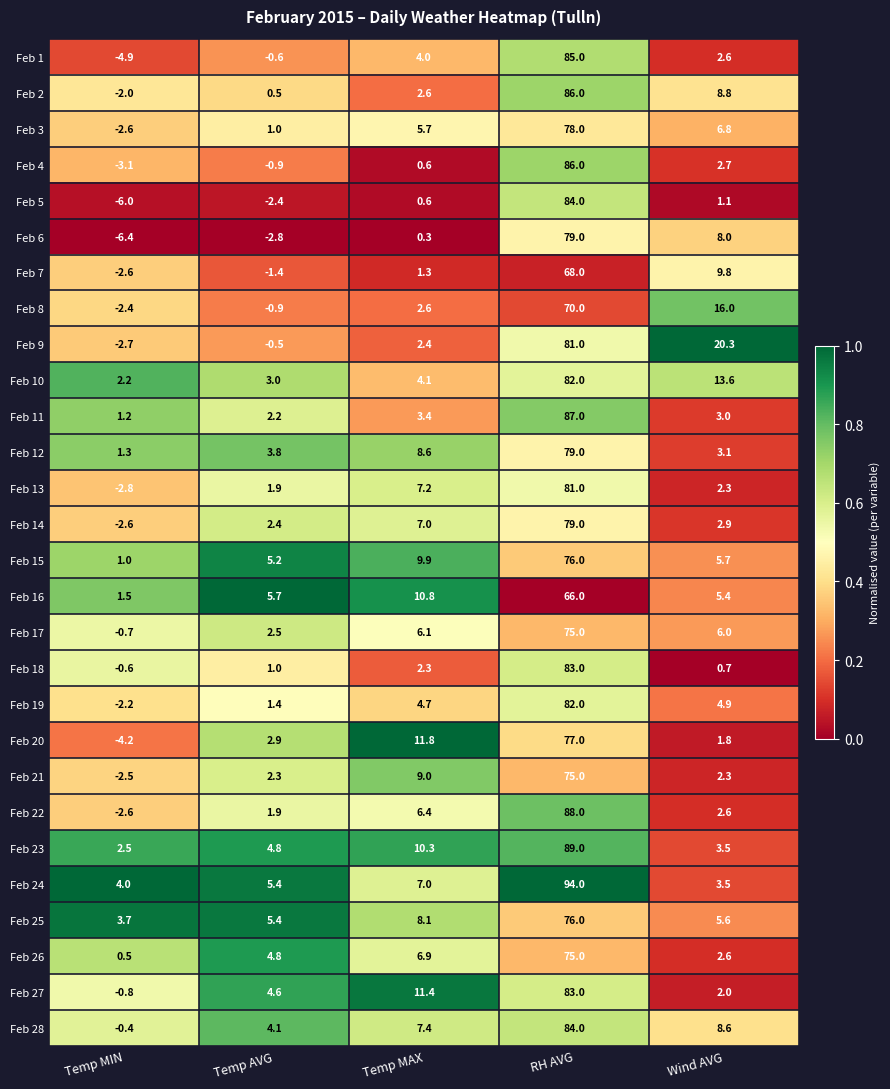

What is the sum of all Feb 25 values?

98.8